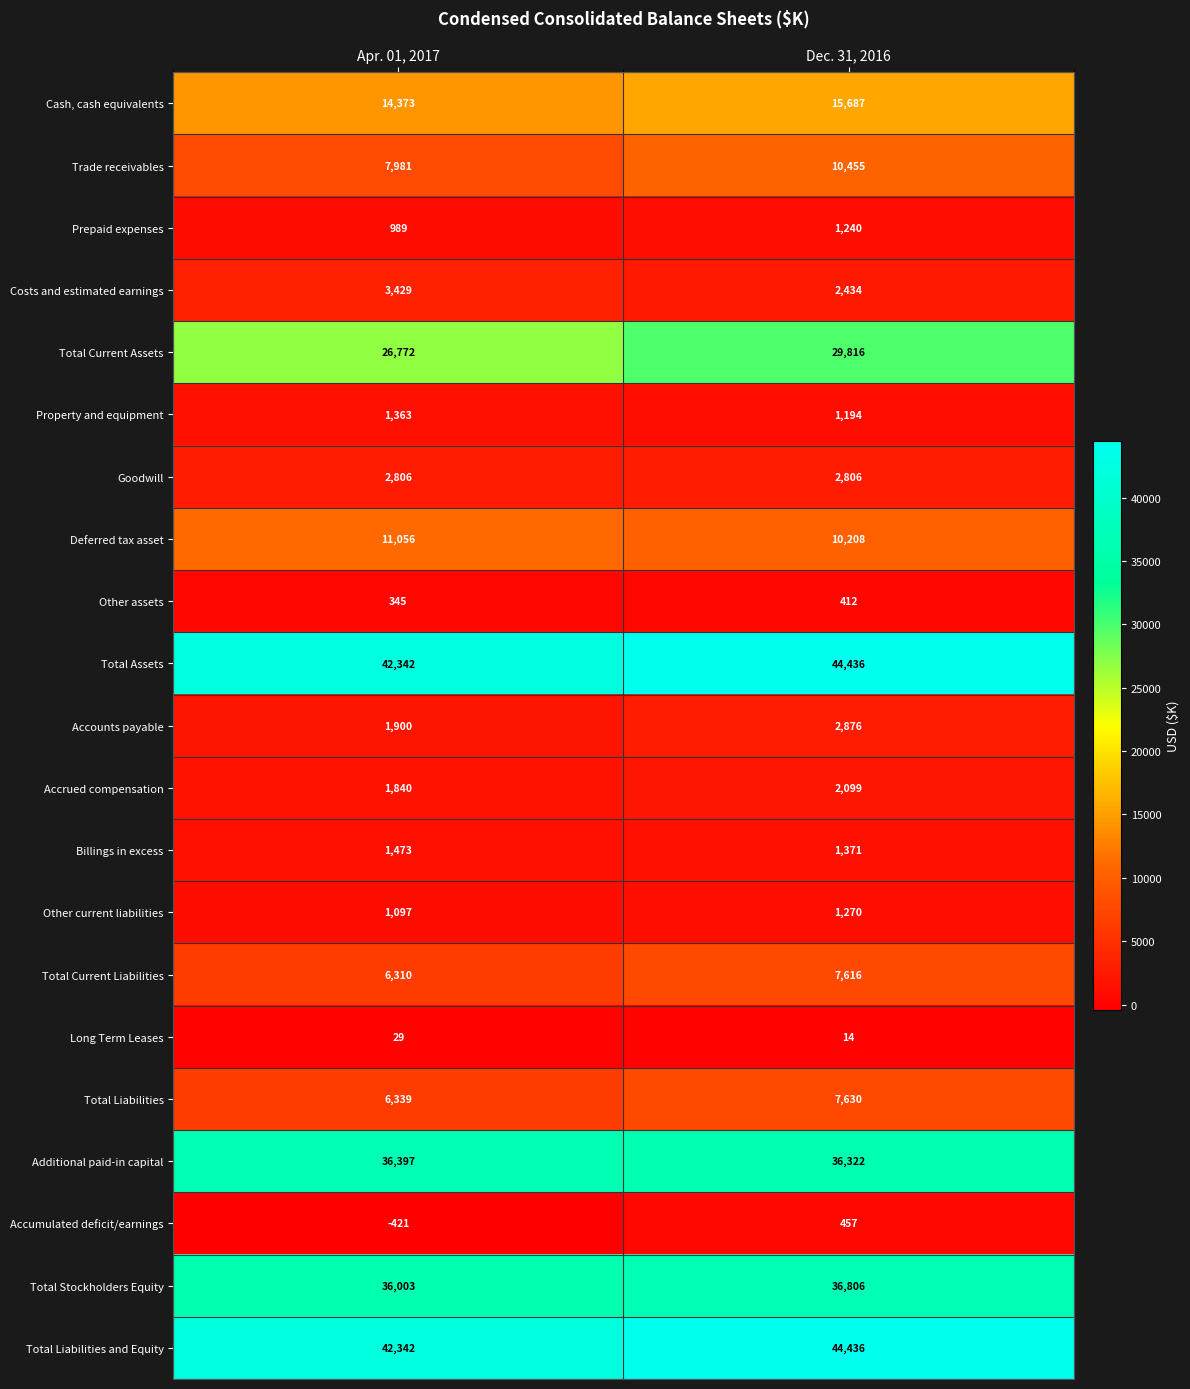

What is the maximum value shown in the chart?

44436